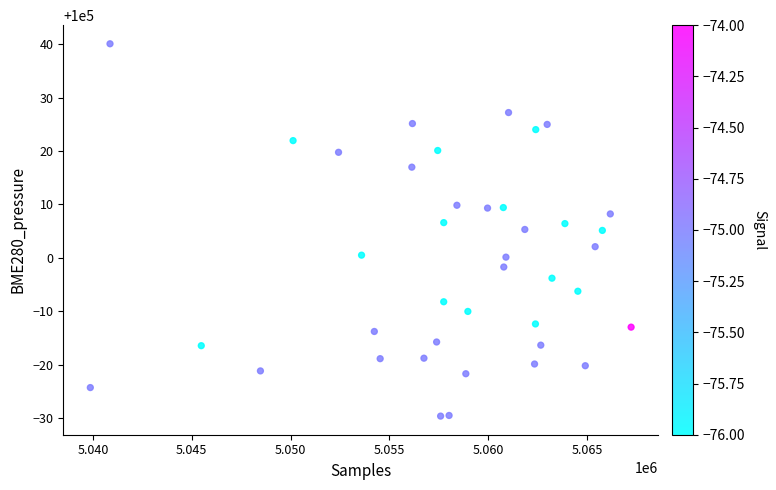

What is the range of X values (max minus min)?

27356.0